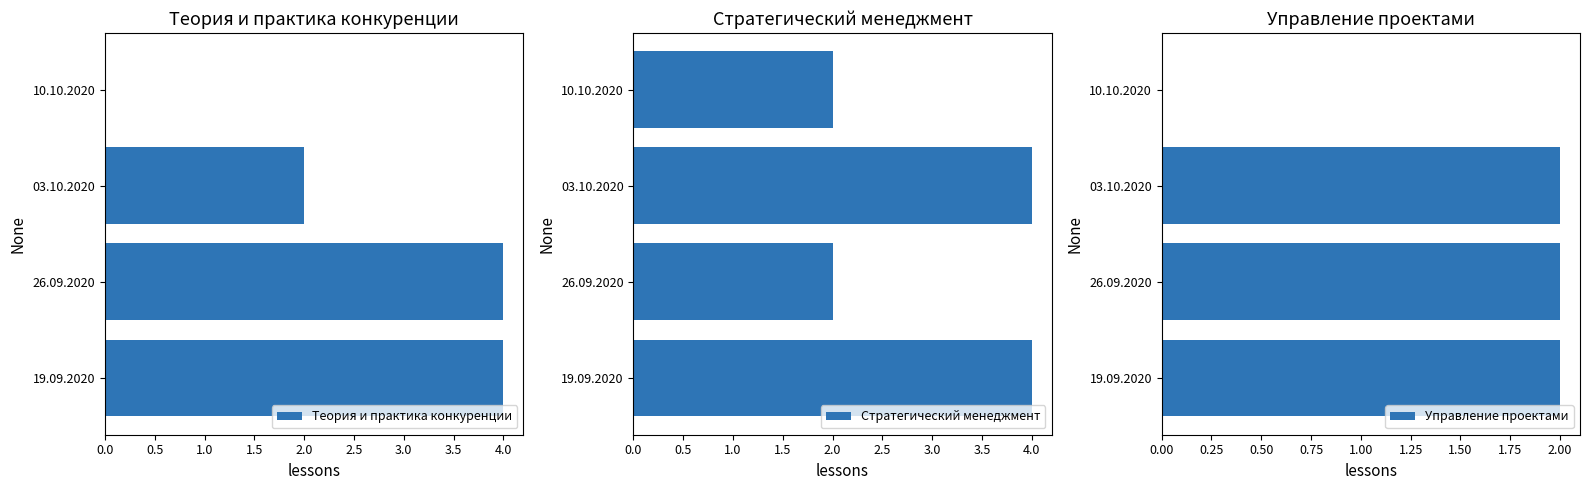

What is the sum of the Теория и практика конкуренции values at 19.09.2020 and 10.10.2020?

4